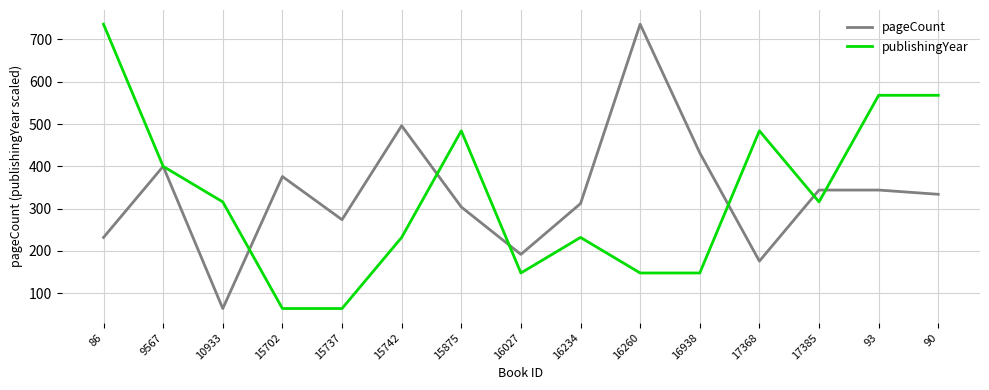

Where does the pageCount series first go above 334?

9567